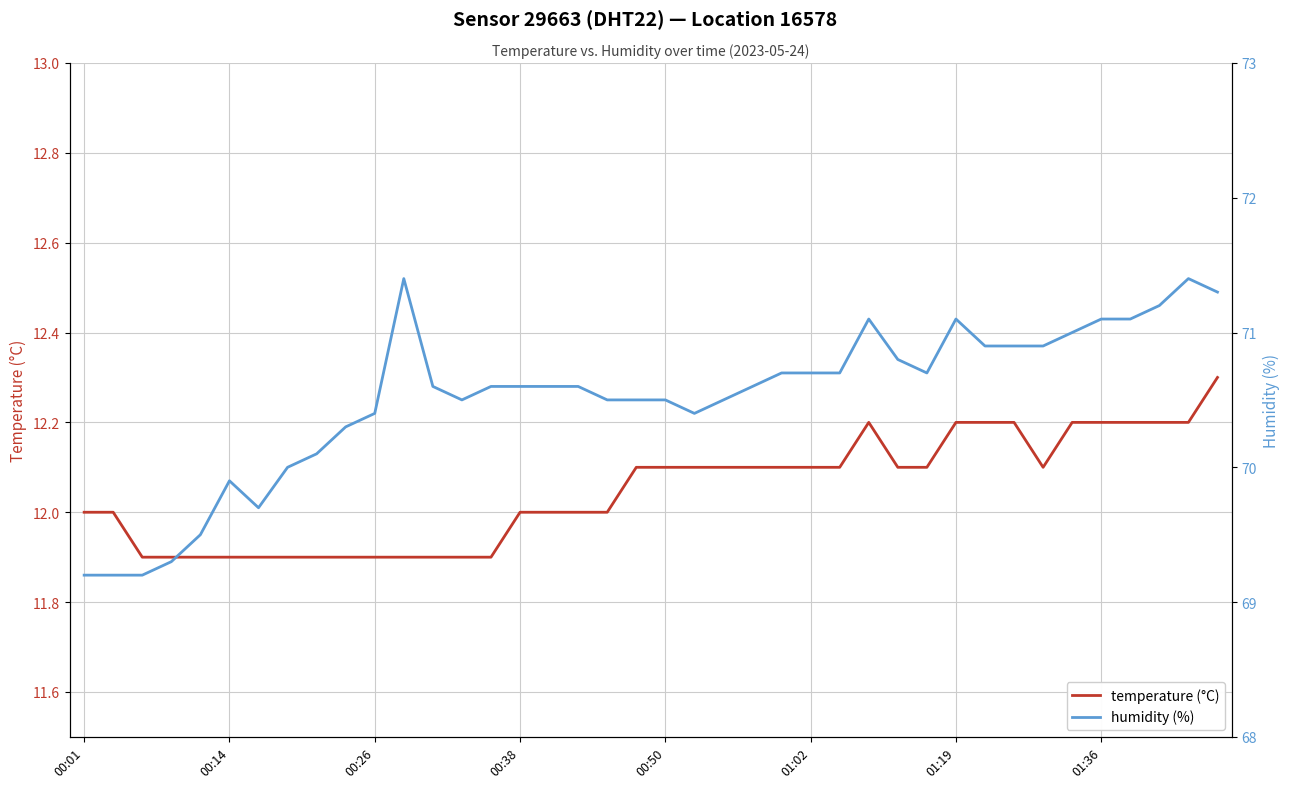

The humidity (%) series shows 70.6 at 17. True or false?

True